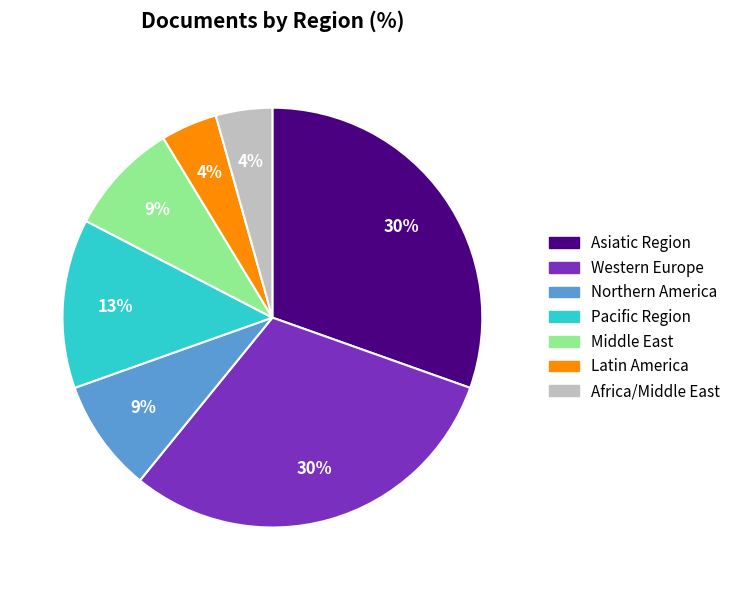

Do Western Europe and Africa/Middle East together represent more than half of the pie?

No